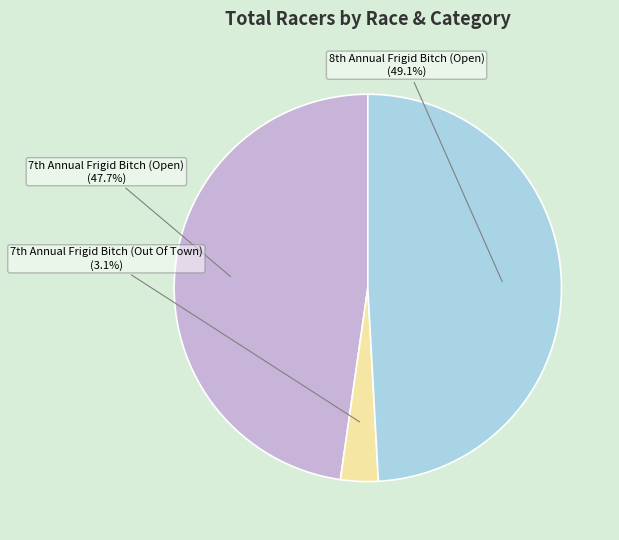

How many slices are in this pie chart?

3